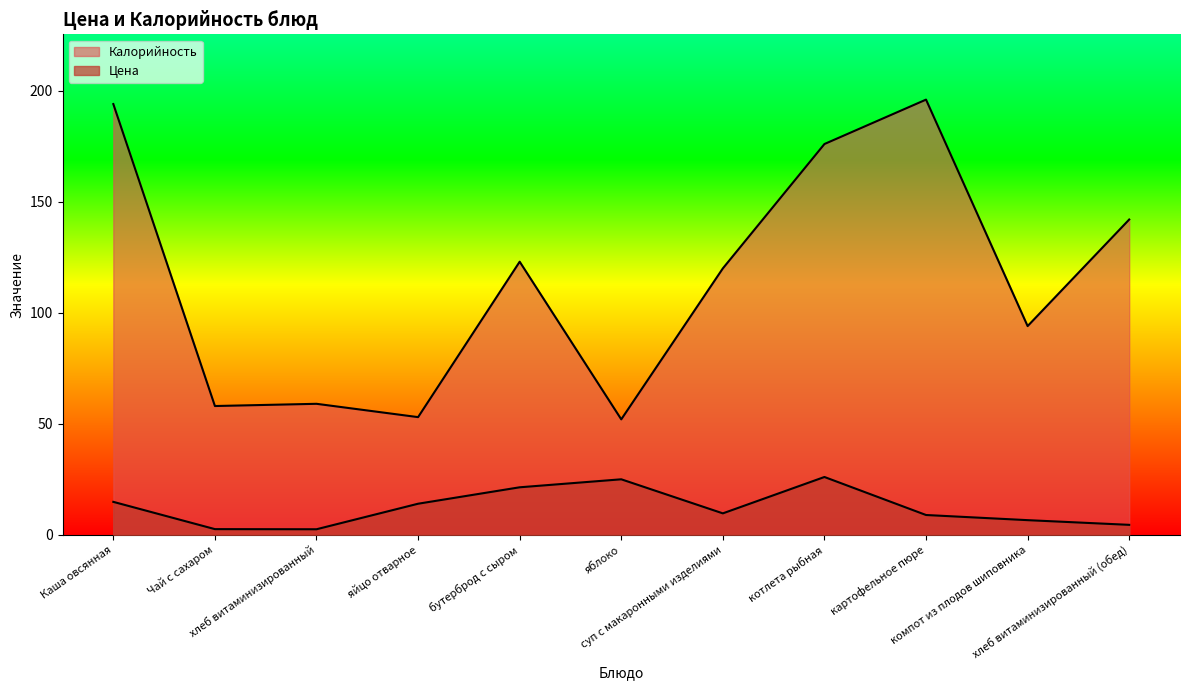

Does the chart display data point markers on the line(s)?

No